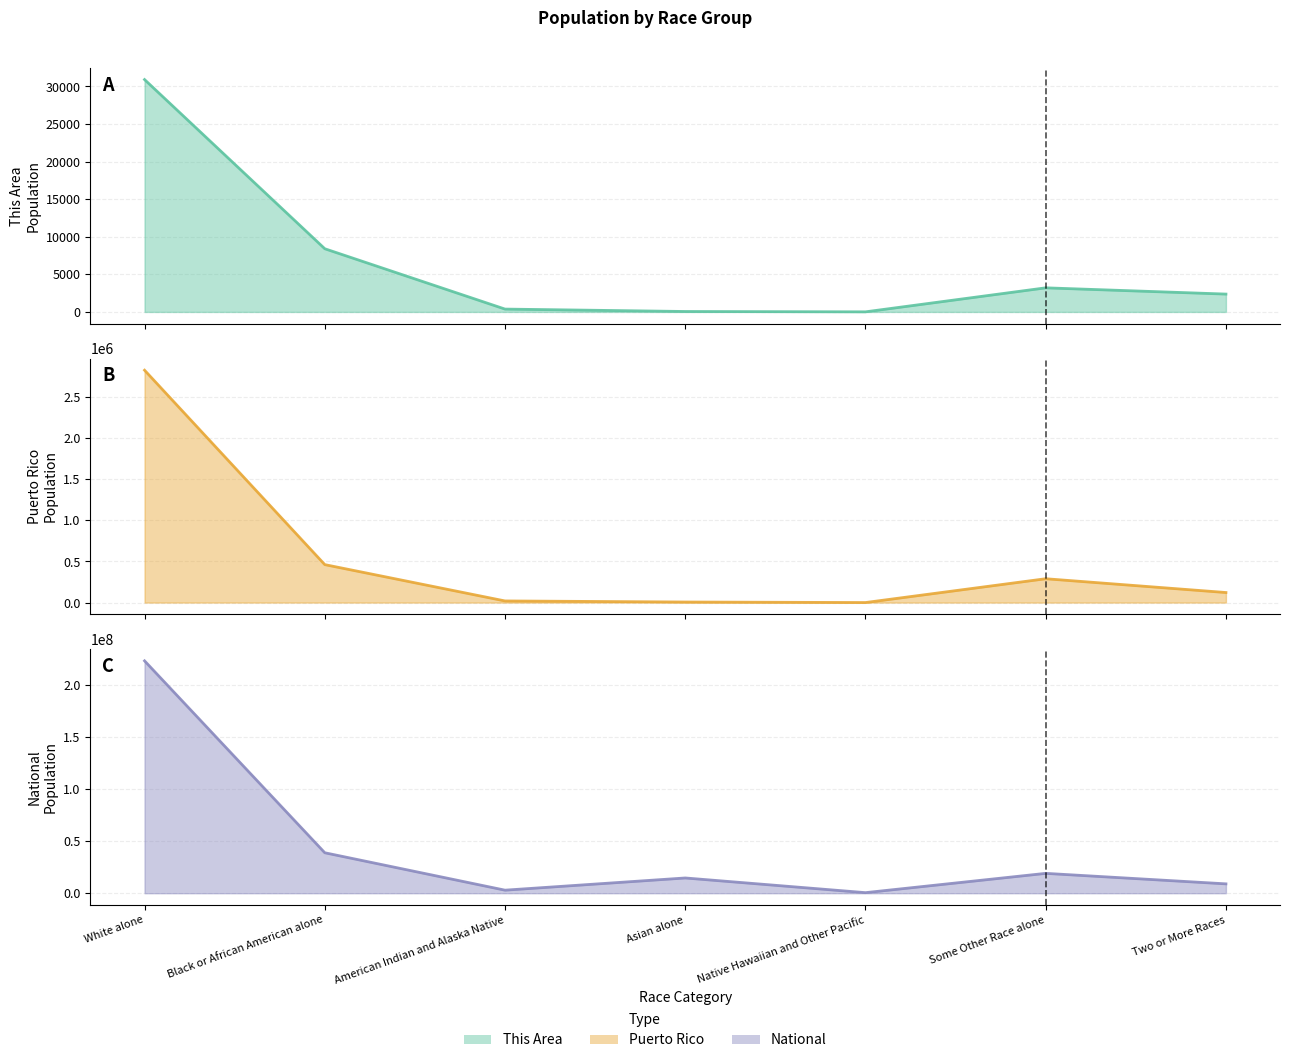

What position from the right is Asian alone?

4